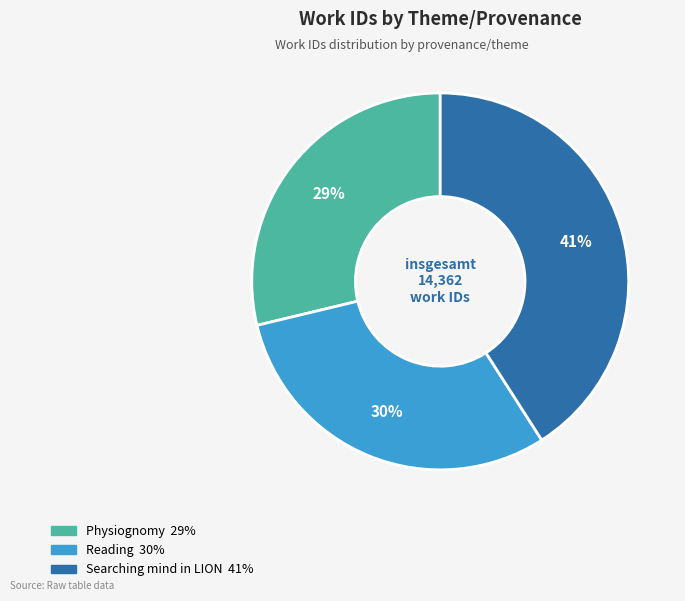

Is it true that Reading is 30% of the pie?

True